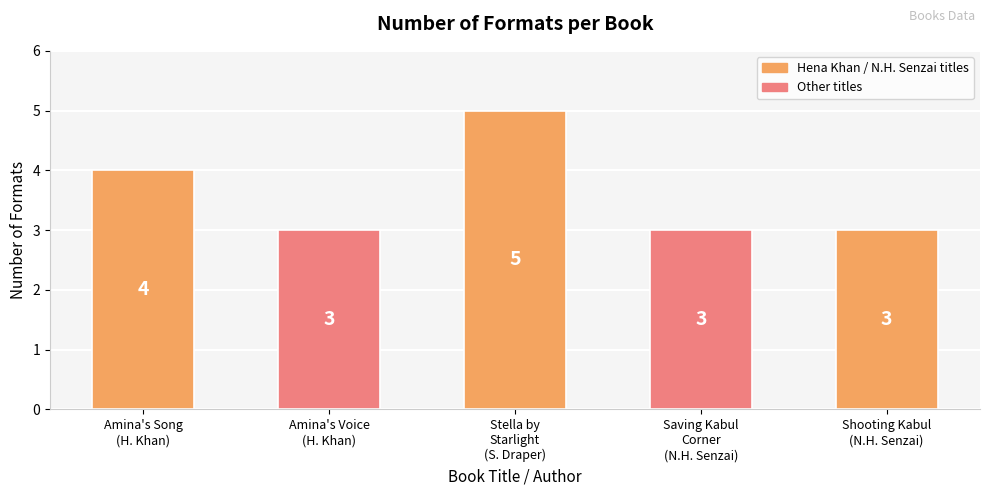

What is the change in value from Amina's Song
(H. Khan) to Shooting Kabul
(N.H. Senzai)?

-1